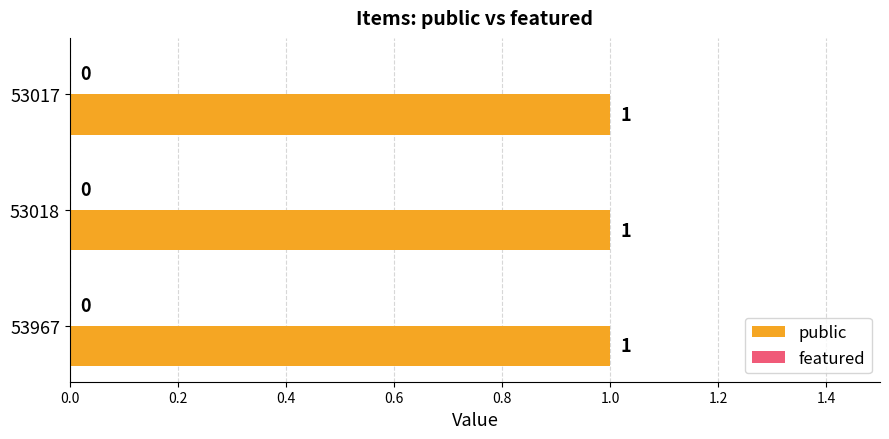

Are the bars horizontal?

Yes